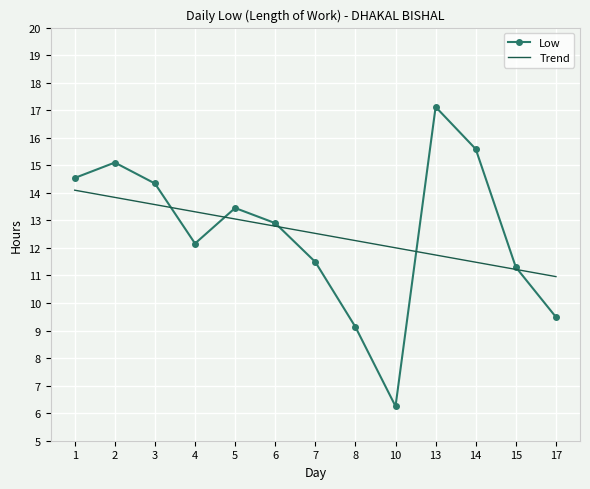

Is it true that Trend equals 3.9 at 14?

False